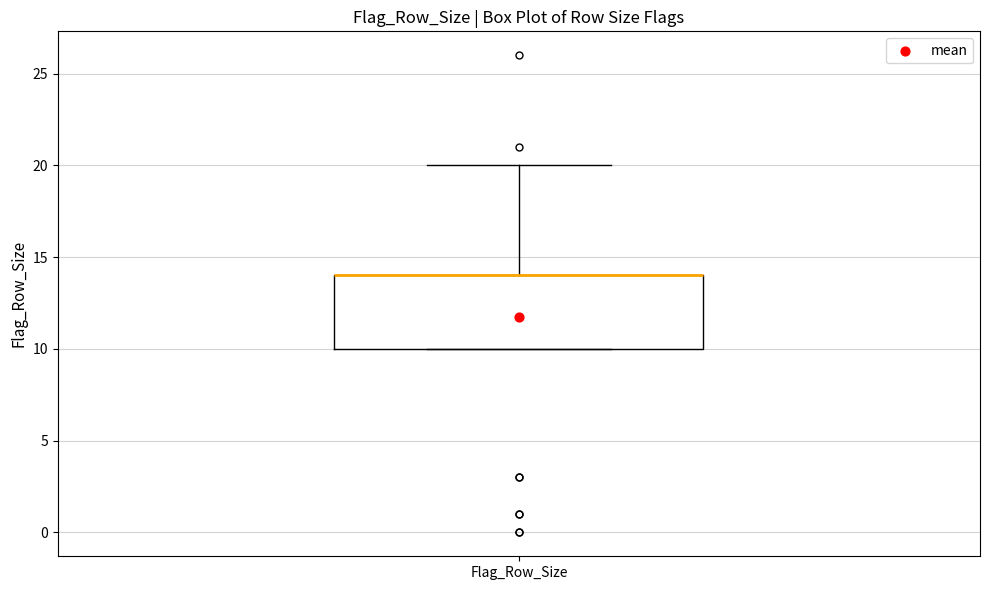

Where is the upper edge of the box for Flag_Row_Size on the y-axis? The values are not printed on the chart, so give them approximately, as read against the axis.

14